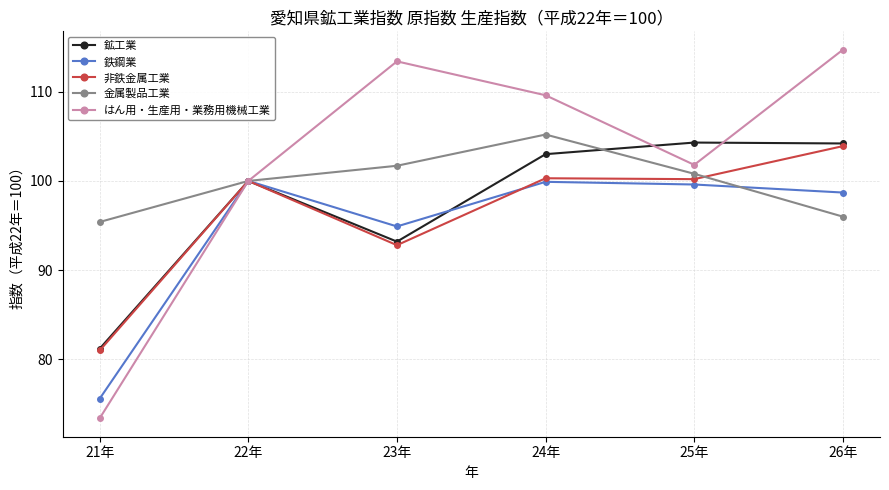

What position from the right is 25年?

2